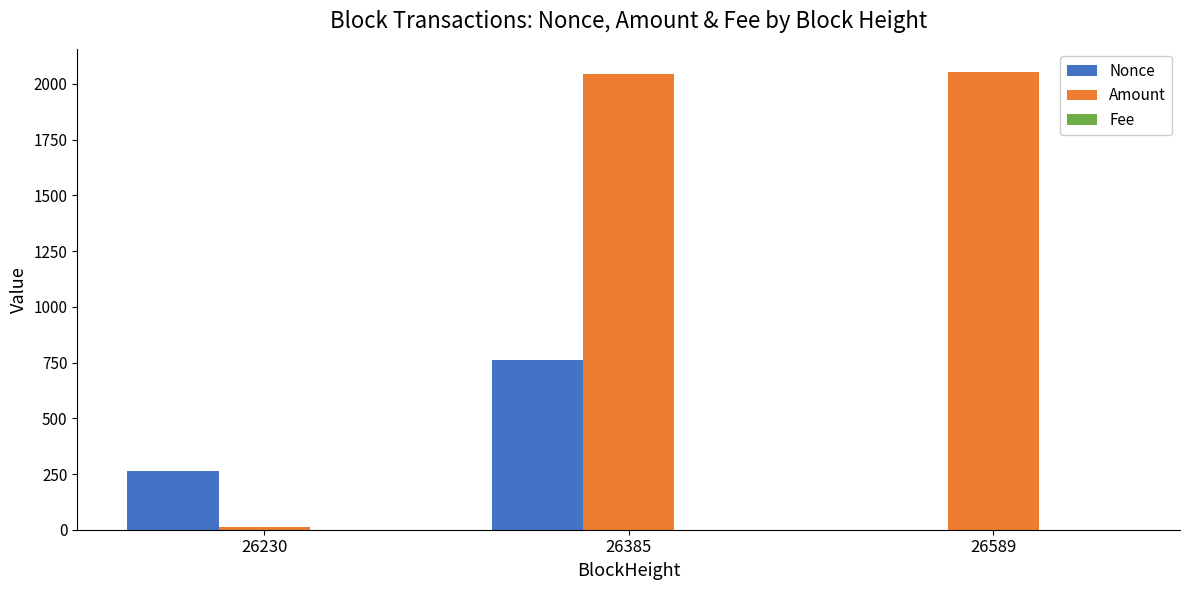

What is the total value across all series at 26385?

2806.9